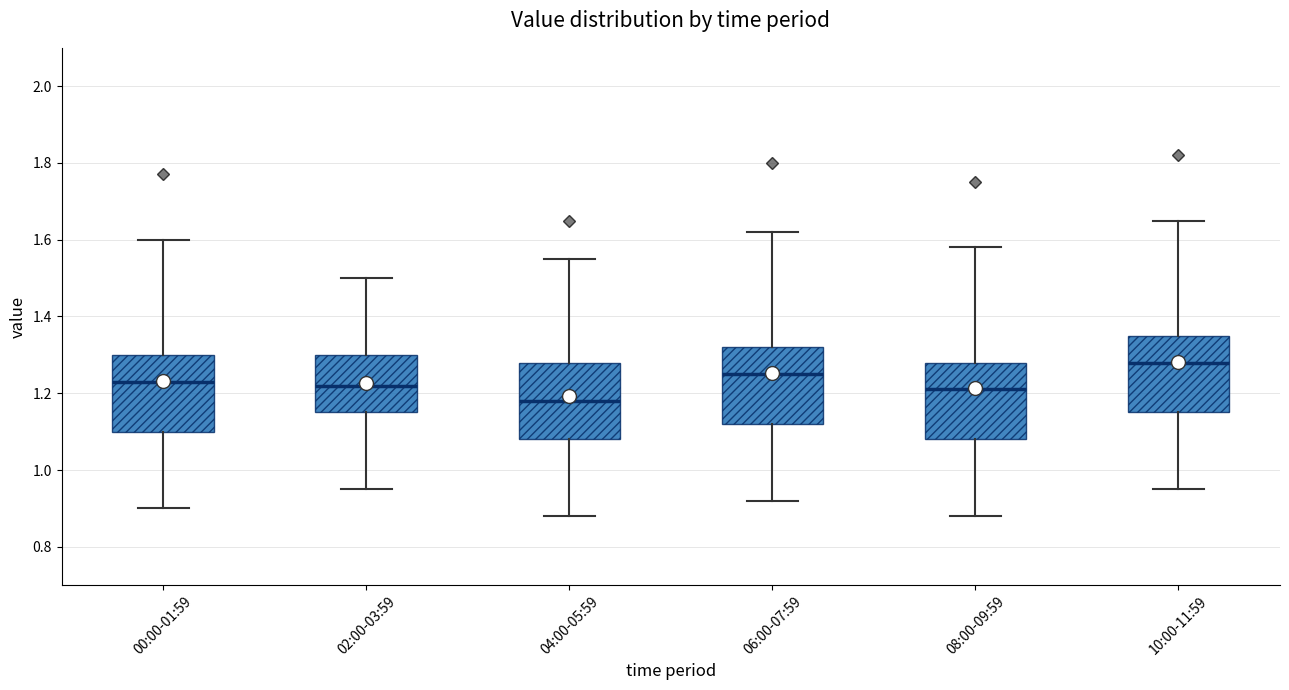

Reading left to right, read every box against the y-axis: the position of its median line, the range the box covers, and the ends of its whiskers. The values are not printed on the chart, so give them approximately, as read against the axis.

00:00-01:59: median 1.24, box 1.10 to 1.30, whiskers 0.90 to 1.60
02:00-03:59: median 1.22, box 1.16 to 1.30, whiskers 0.96 to 1.50
04:00-05:59: median 1.18, box 1.08 to 1.28, whiskers 0.88 to 1.56
06:00-07:59: median 1.26, box 1.12 to 1.32, whiskers 0.92 to 1.62
08:00-09:59: median 1.22, box 1.08 to 1.28, whiskers 0.88 to 1.58
10:00-11:59: median 1.28, box 1.16 to 1.36, whiskers 0.96 to 1.66